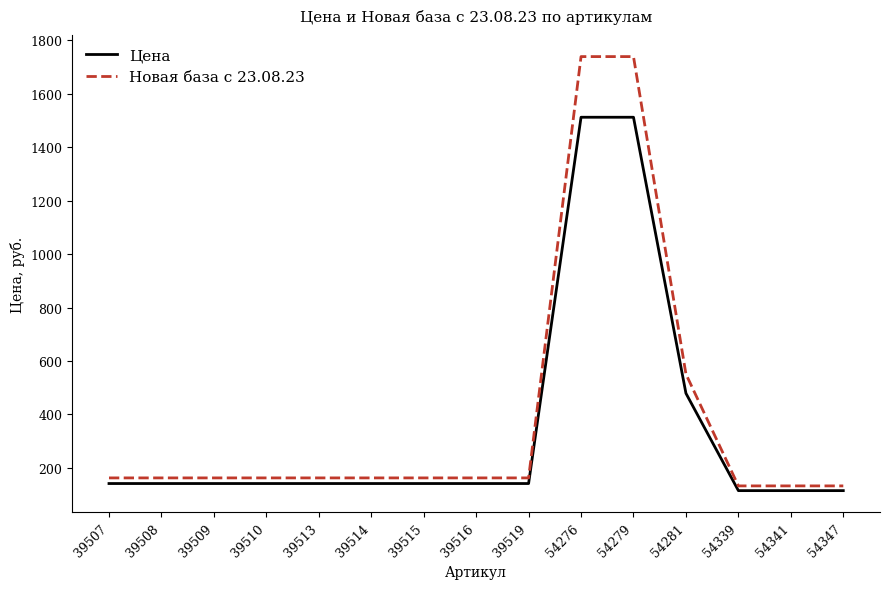

What are all the series names shown in the legend?

Цена, Новая база с 23.08.23